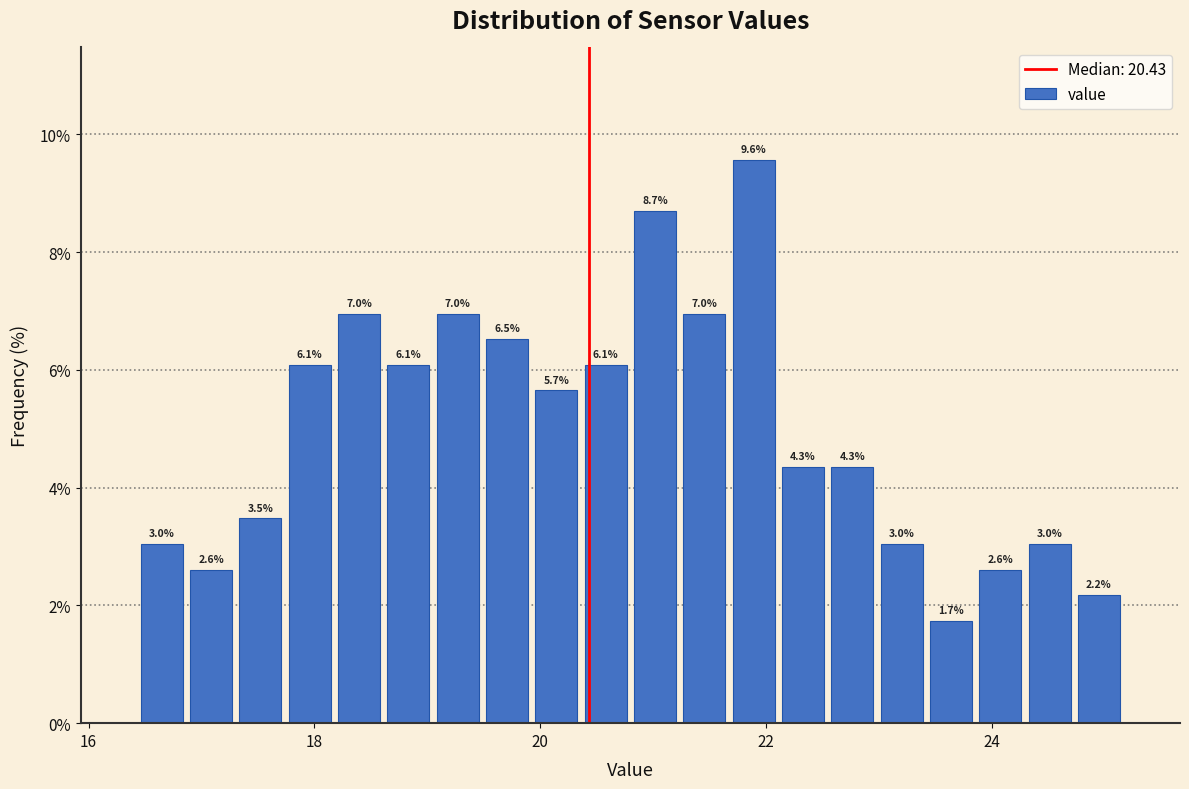

Read against the x-axis, roughly where is the centre of the tallest bar?

21.8